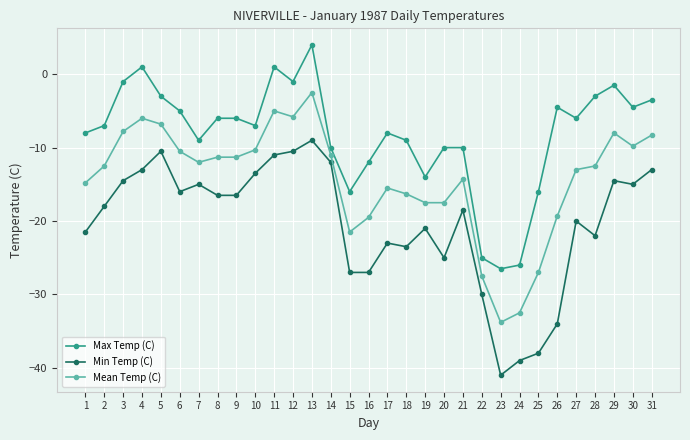

The value of Min Temp (C) at 10 is -13.5. True or false?

True